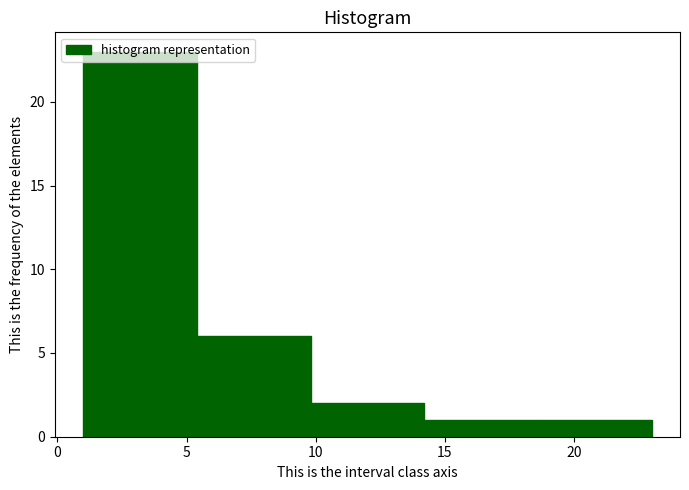

Over which range of the x-axis is the bar tallest?

1.0 to 5.4